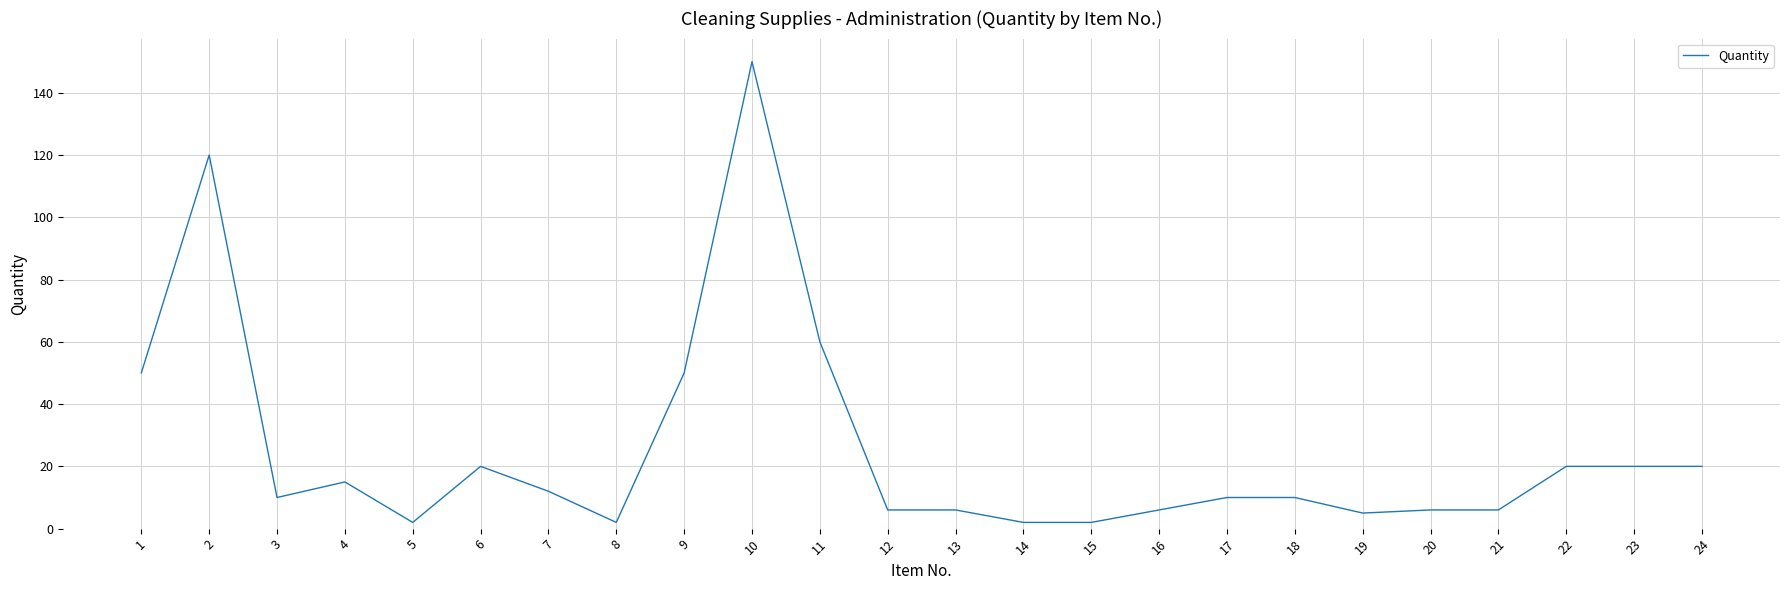

Reading right to left, transcribe all the data shown in this chart.

24=20	23=20	22=20	21=6	20=6	19=5	18=10	17=10	16=6	15=2	14=2	13=6	12=6	11=60	10=150	9=50	8=2	7=12	6=20	5=2	4=15	3=10	2=120	1=50